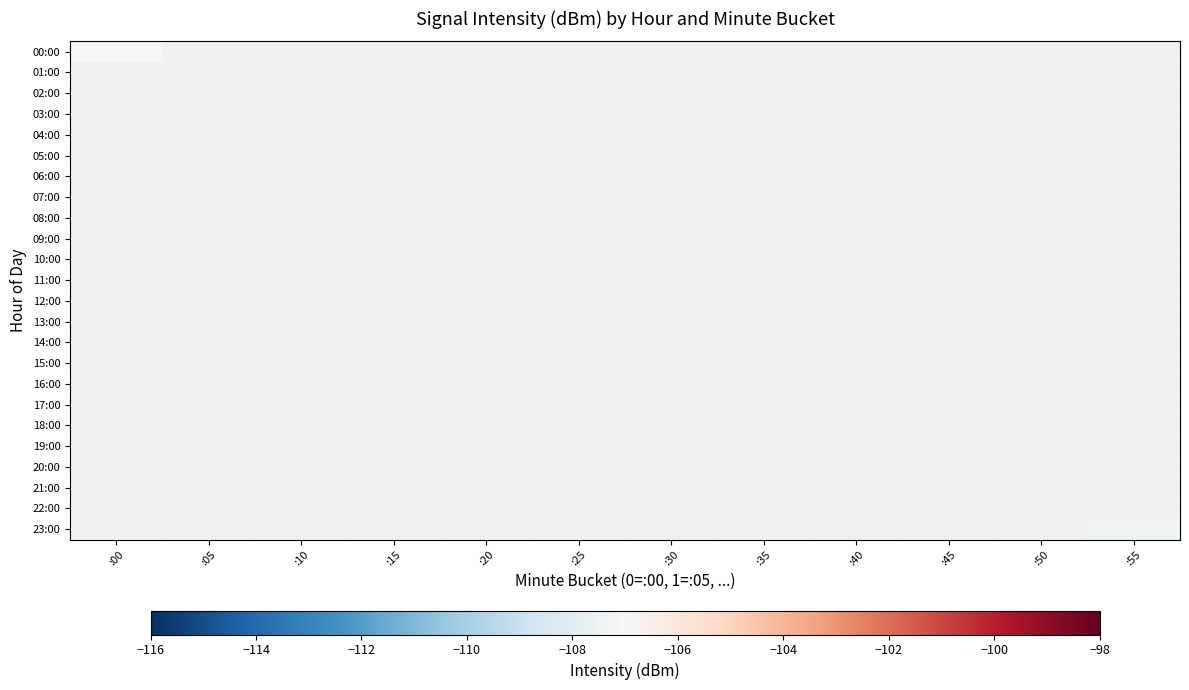

Read the 00:00 value at :00.

-107.0